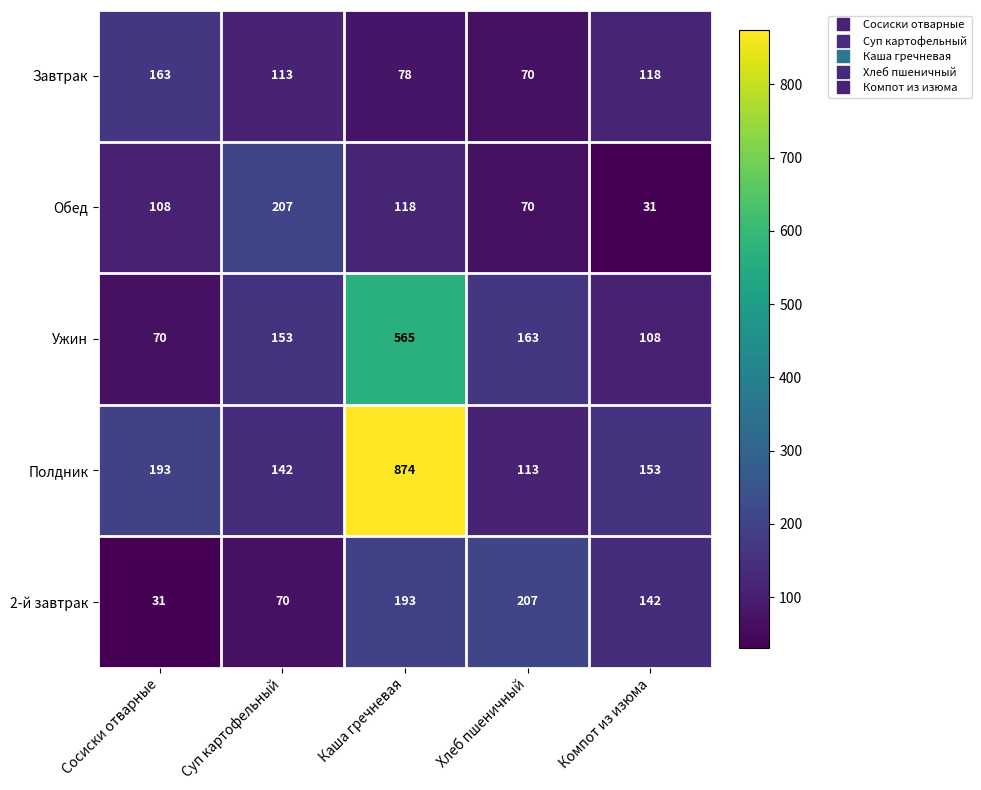

Reading left to right, transcribe all the data shown in this chart.

Завтрак: 163	113	78	70	118
Обед: 108	207	118	70	31
Ужин: 70	153	565	163	108
Полдник: 193	142	874	113	153
2-й завтрак: 31	70	193	207	142